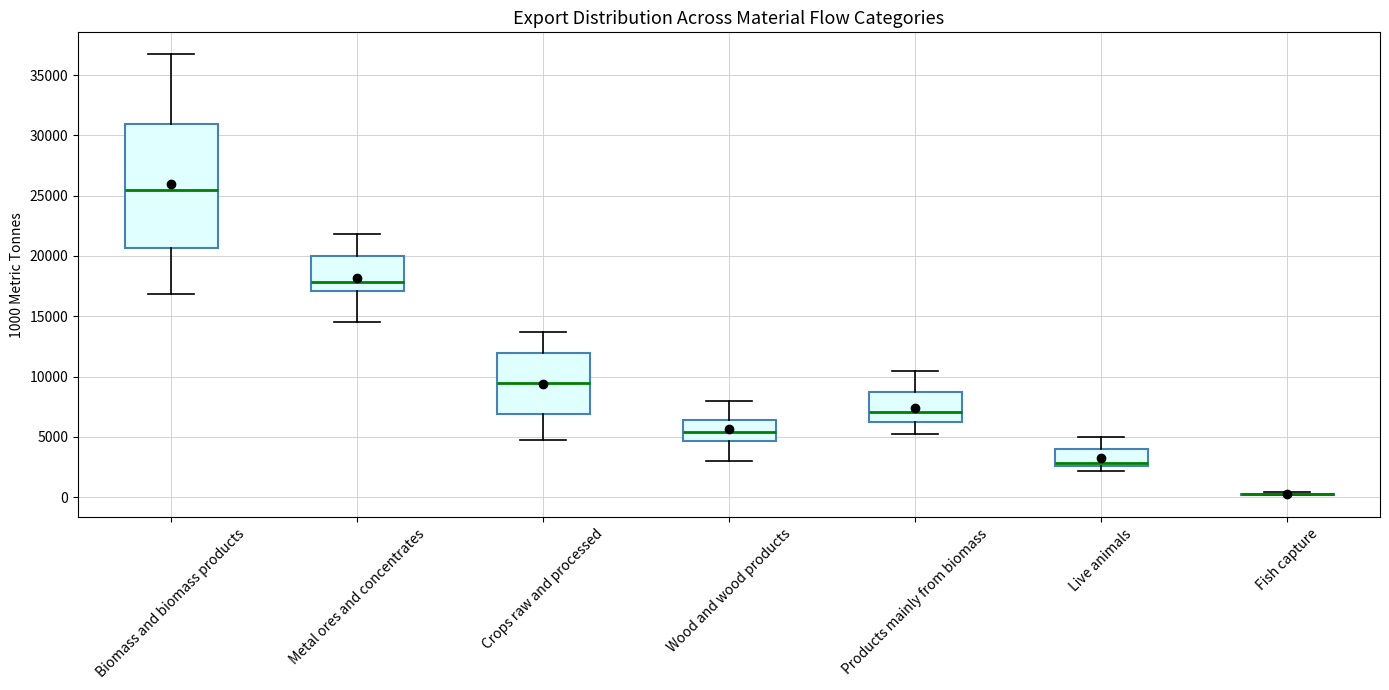

Reading left to right, read every box against the y-axis: the position of its median line, the range the box covers, and the ends of its whiskers. The values are not printed on the chart, so give them approximately, as read against the axis.

Biomass and biomass products: median 25500, box 20500 to 31000, whiskers 17000 to 36500
Metal ores and concentrates: median 18000, box 17000 to 20000, whiskers 14500 to 22000
Crops raw and processed: median 9500, box 7000 to 12000, whiskers 5000 to 13500
Wood and wood products: median 5500, box 4500 to 6500, whiskers 3000 to 8000
Products mainly from biomass: median 7000, box 6500 to 9000, whiskers 5000 to 10500
Live animals: median 3000, box 2500 to 4000, whiskers 2000 to 5000
Fish capture: box collapsed to a line at 0, whiskers 0 to 500